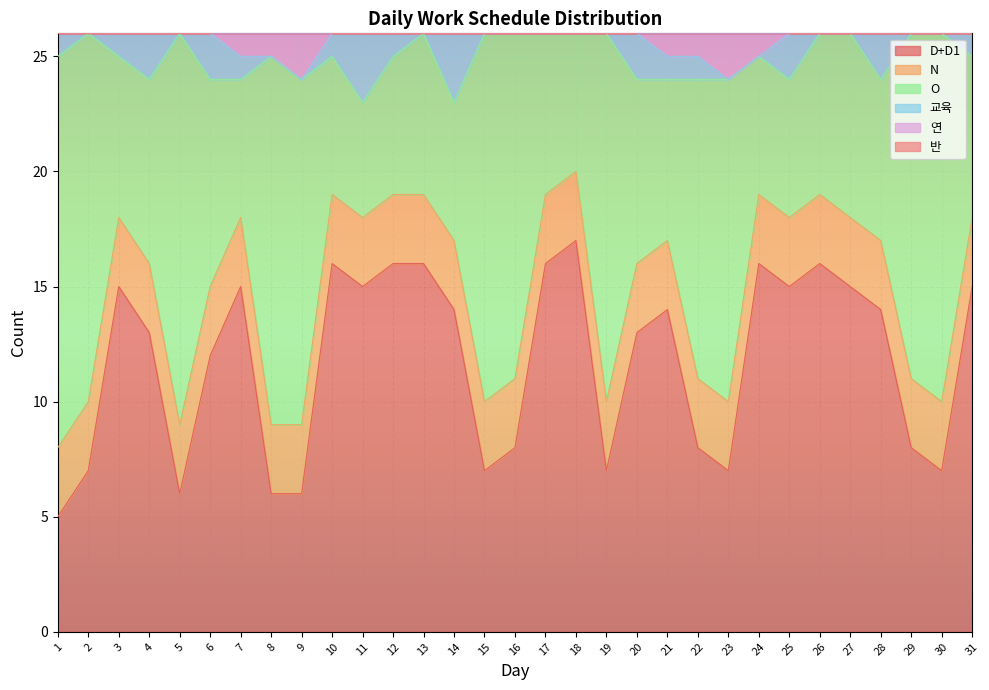

True or false: D+D1 and 반 intersect in this chart.

False